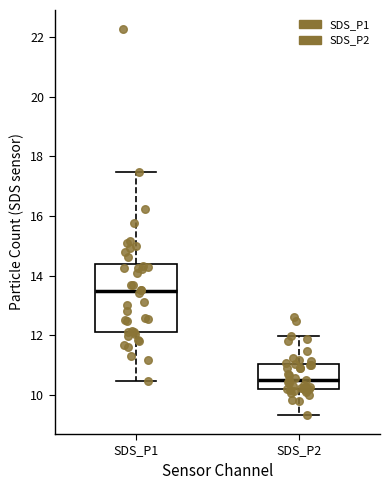

Reading left to right, read every box against the y-axis: the position of its median line, the range the box covers, and the ends of its whiskers. The values are not printed on the chart, so give them approximately, as read against the axis.

SDS_P1: median 13.4, box 12.2 to 14.4, whiskers 10.4 to 17.4
SDS_P2: median 10.6, box 10.2 to 11.0, whiskers 9.4 to 12.0